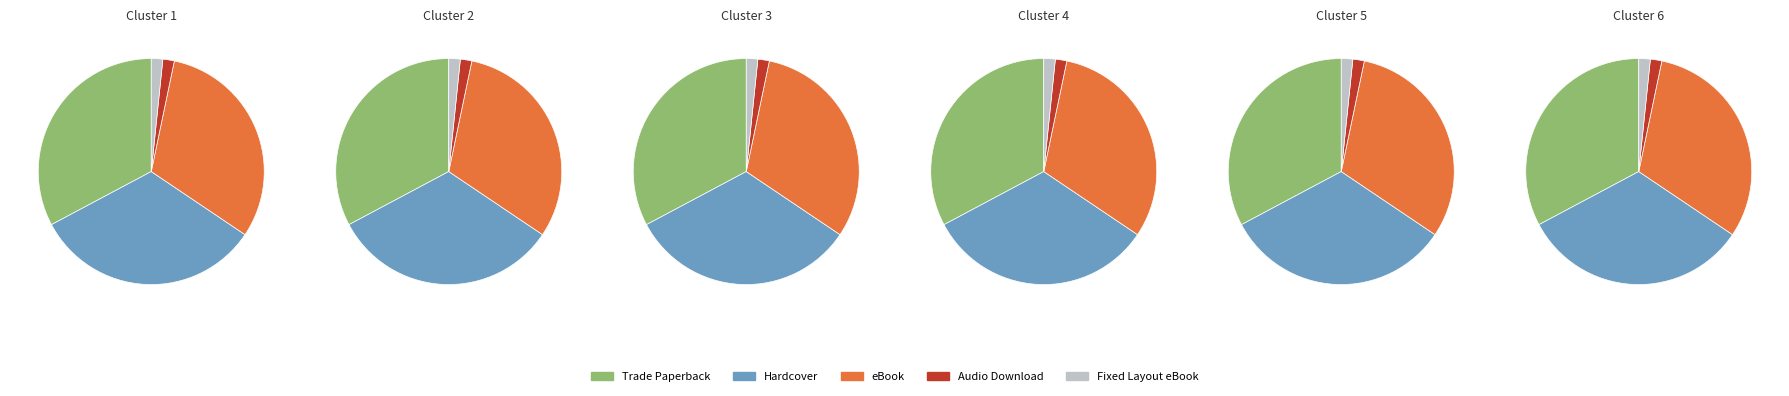

How many slices are in this pie chart?

5